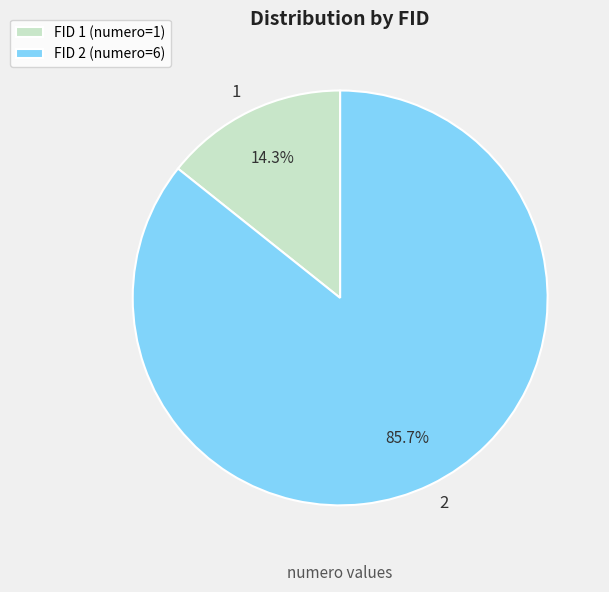

How many slices are in this pie chart?

2